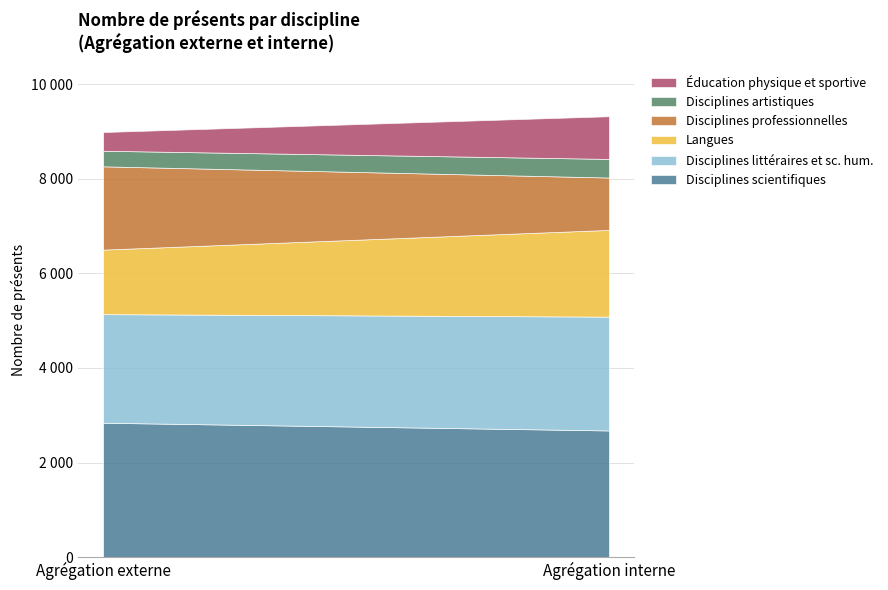

Which series has the largest total across all categories?

Disciplines scientifiques